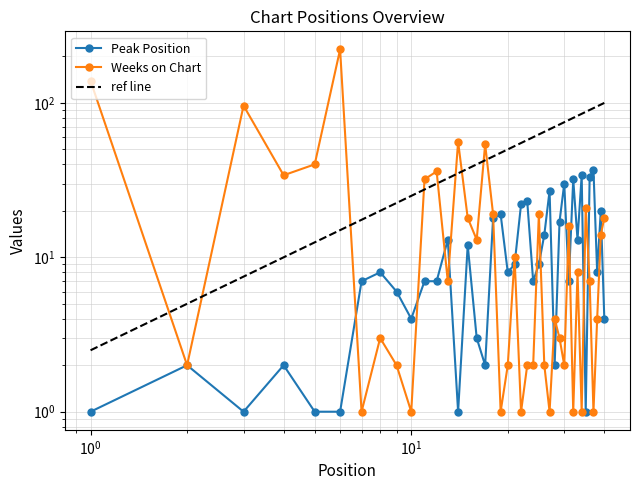

At which category does the chart reach its peak across all series?

6